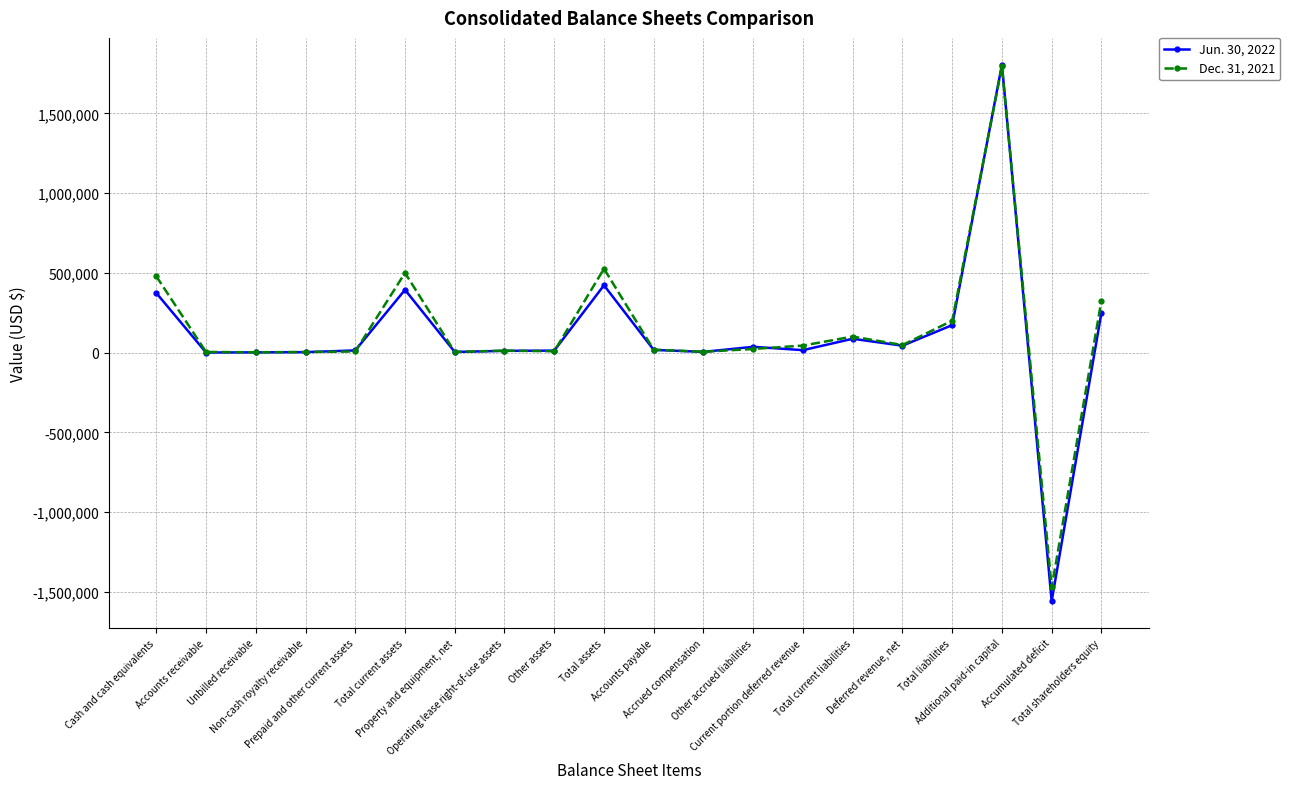

Rank the series at Unbilled receivable from lowest to highest value.

Jun. 30, 2022, Dec. 31, 2021